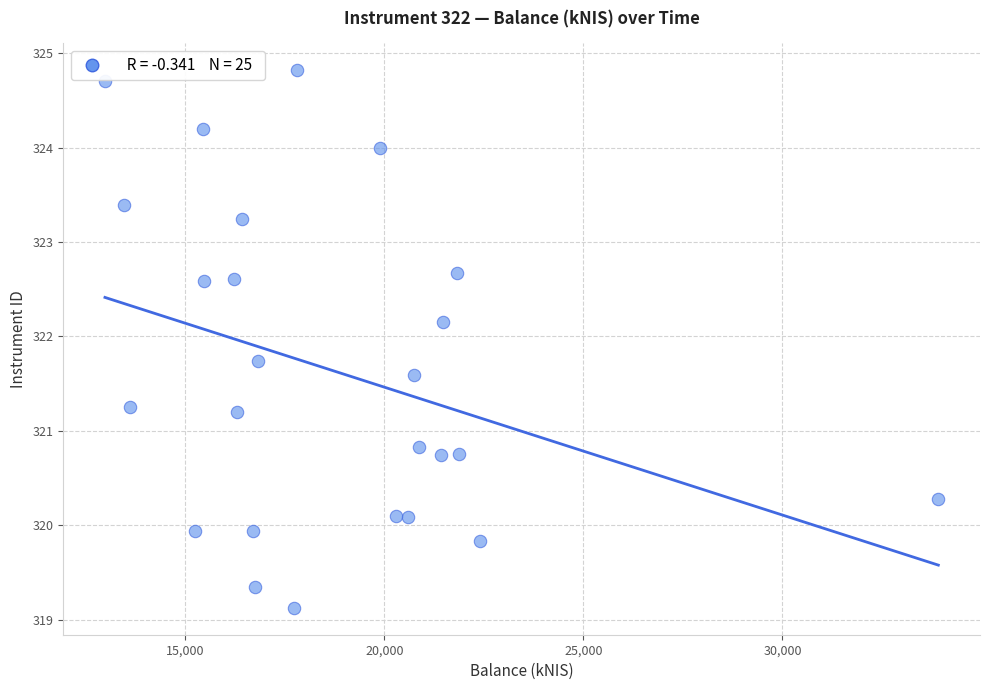

What is the range of Y values (max minus min)?

5.7